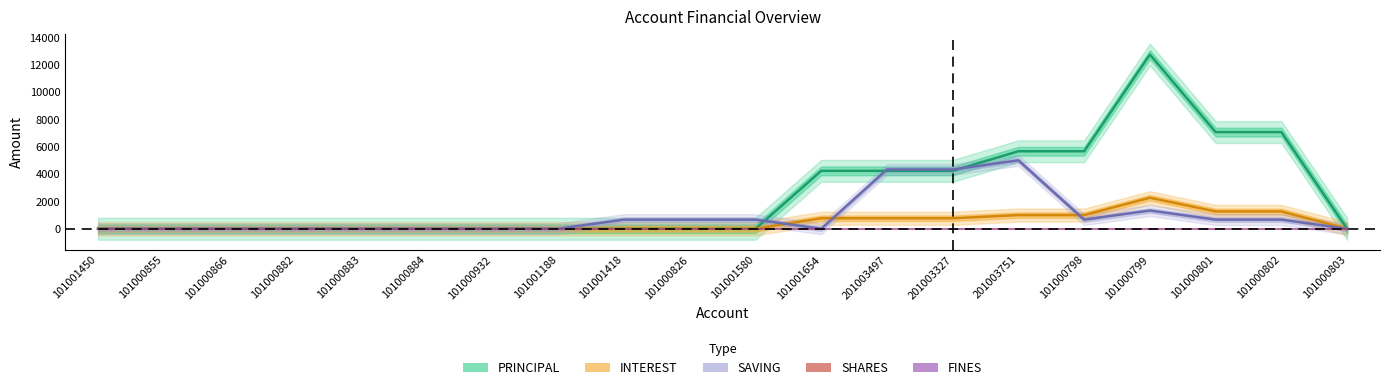

Between 201003751 and 101000799, which series saw the biggest shift?

PRINCIPAL